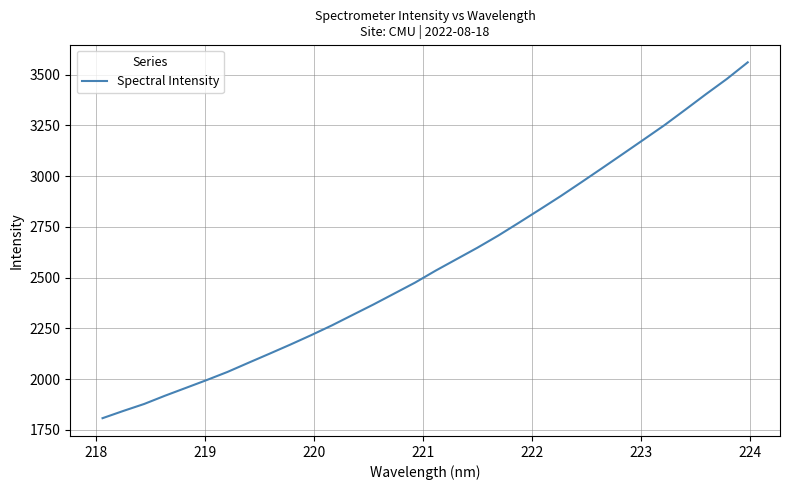

What is the maximum value shown in the chart?

3560.2